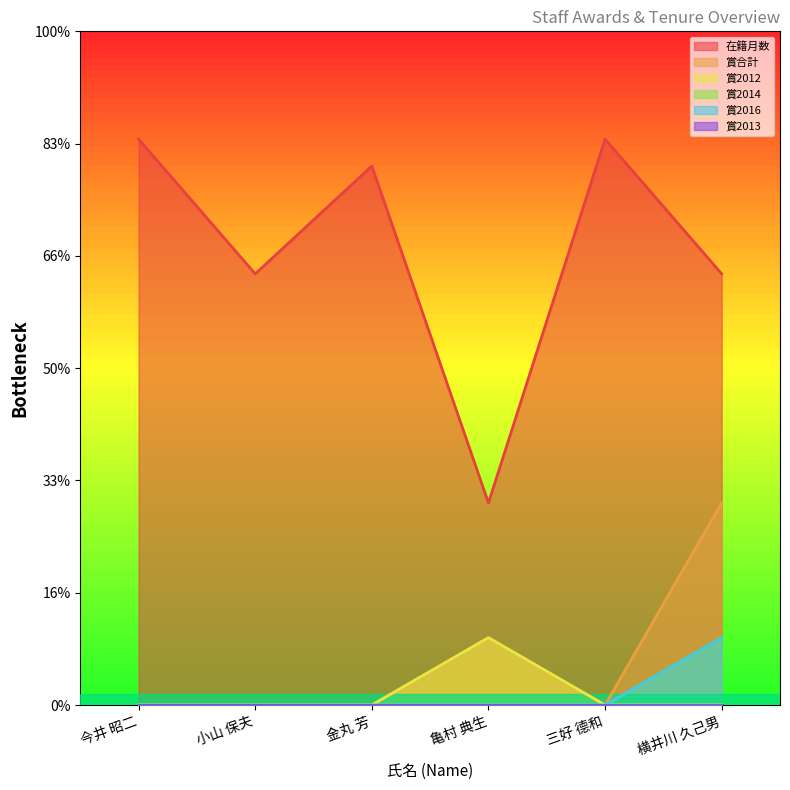

The value of 在籍月数 at 横井川 久己男 is 192. True or false?

True